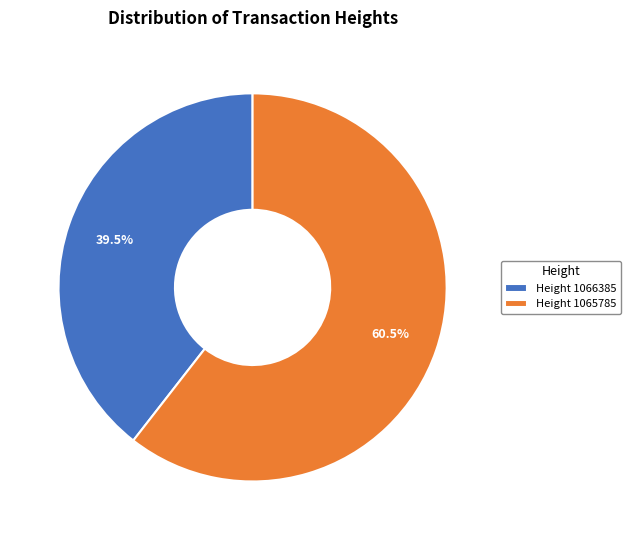

How much of the chart is everything except Height 1065785?

39.5%